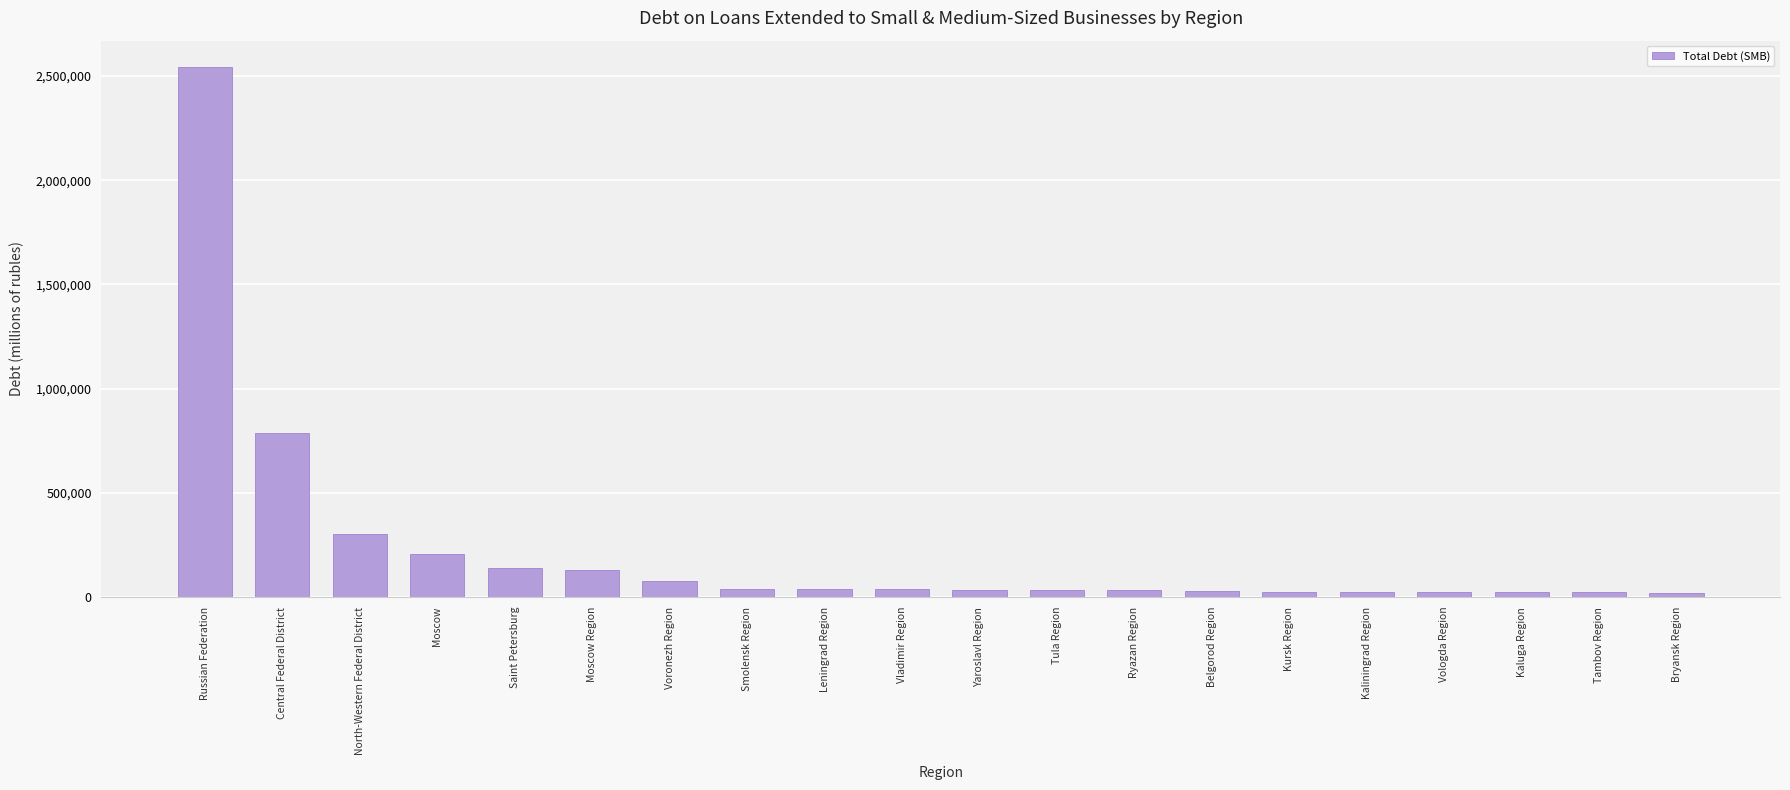

How many distinct data groups are displayed?

1